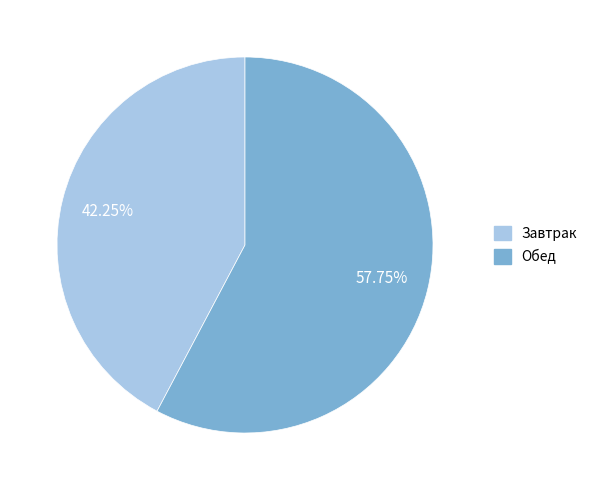

Is the sum of Обед and Завтрак greater than half?

Yes